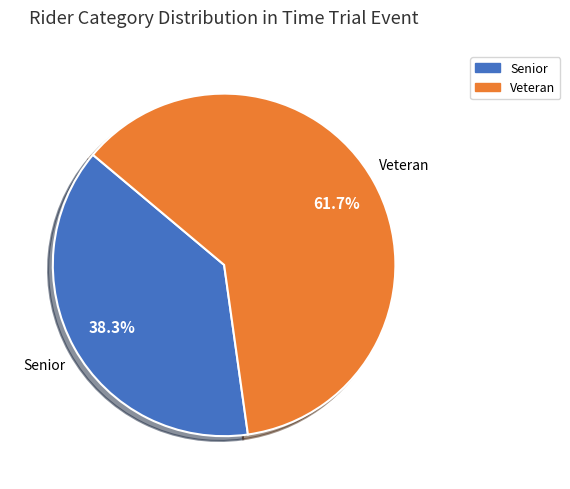

Does any single category account for the majority?

Yes